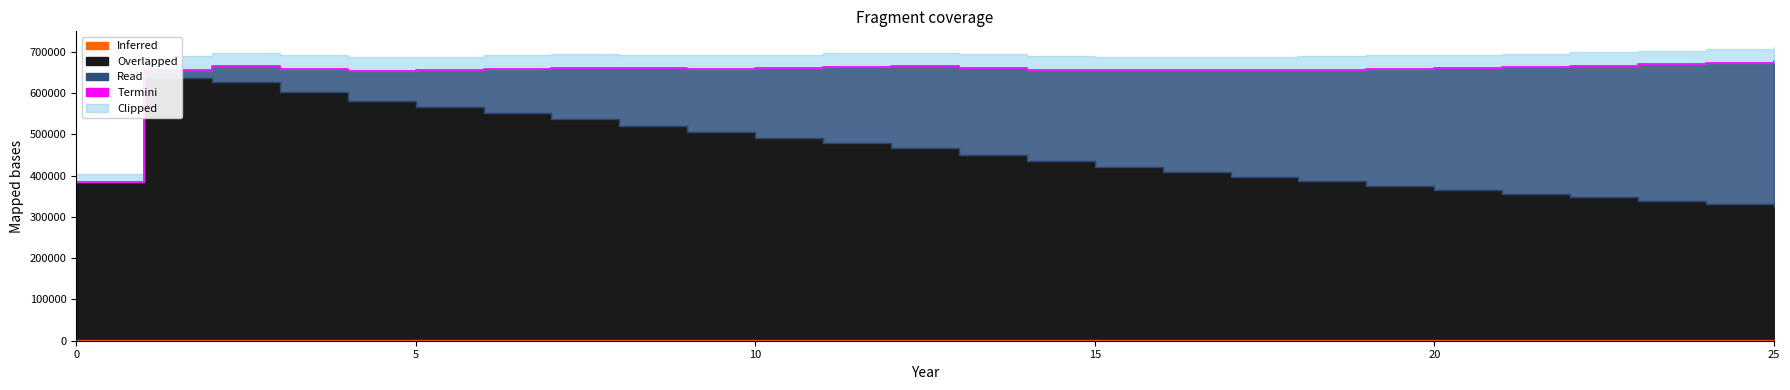

What is the average value?

650609.7